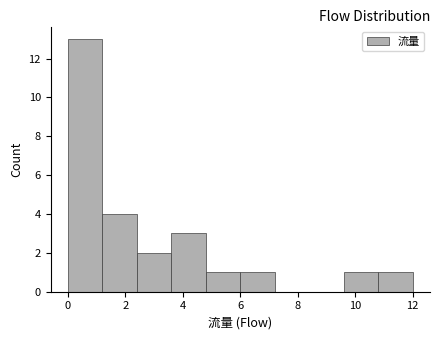

Reading left to right, list every bar in this chart as the range it spans on the x-axis followed by its height. The values are not printed on the chart, so give them approximately, as read against the axis.

0.0 to 1.2: 13
1.2 to 2.4: 4
2.4 to 3.6: 2
3.6 to 4.8: 3
4.8 to 6.0: 1
6.0 to 7.2: 1
7.2 to 8.4: 0
8.4 to 9.6: 0
9.6 to 10.8: 1
10.8 to 12.0: 1